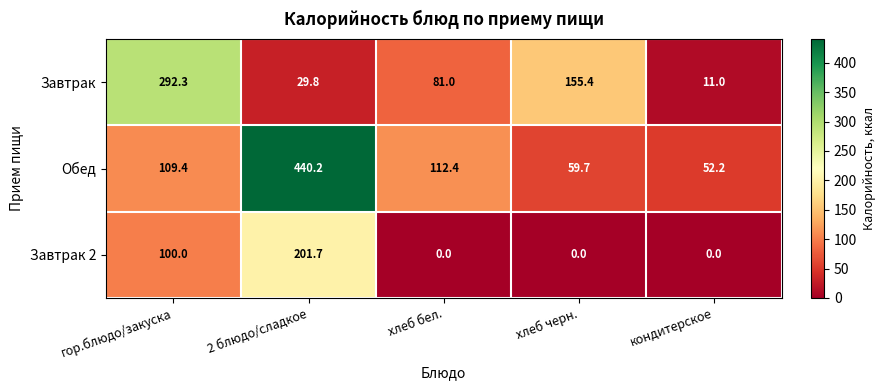

The value of Обед at хлеб черн. is 35.8. True or false?

False